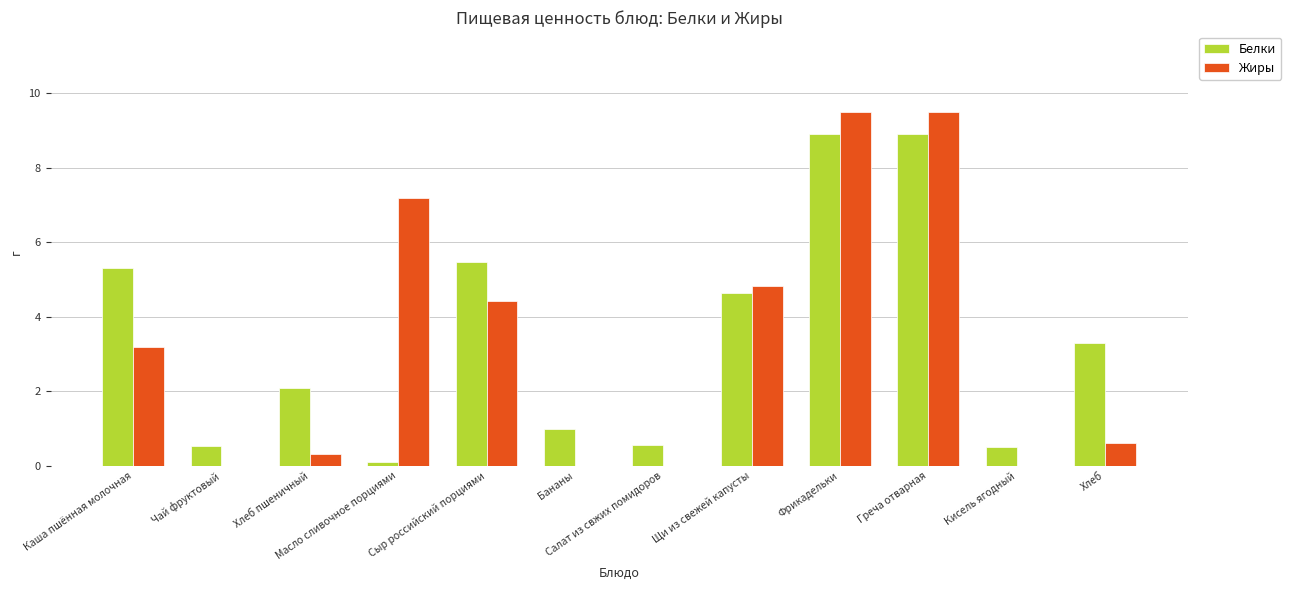

What are all the series names shown in the legend?

Белки, Жиры